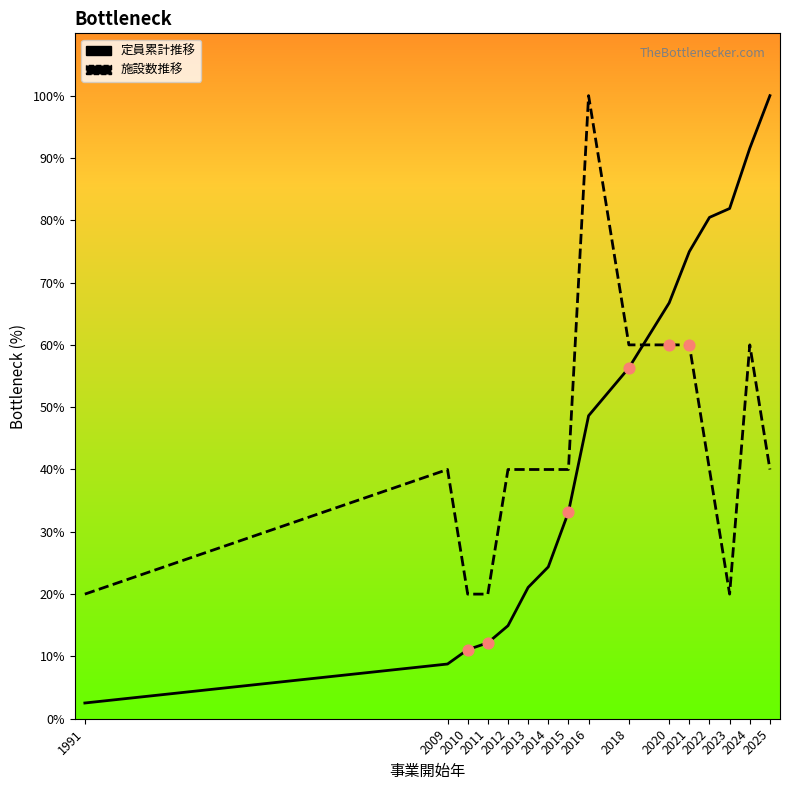

At how many categories does at least one series exceed 66?

7